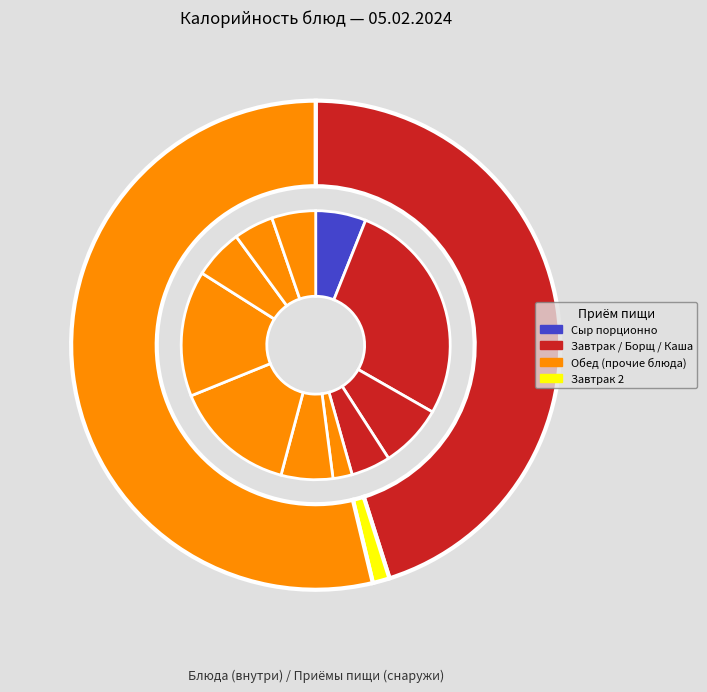

Is it true that Салат из капусты is 2% of the pie?

True